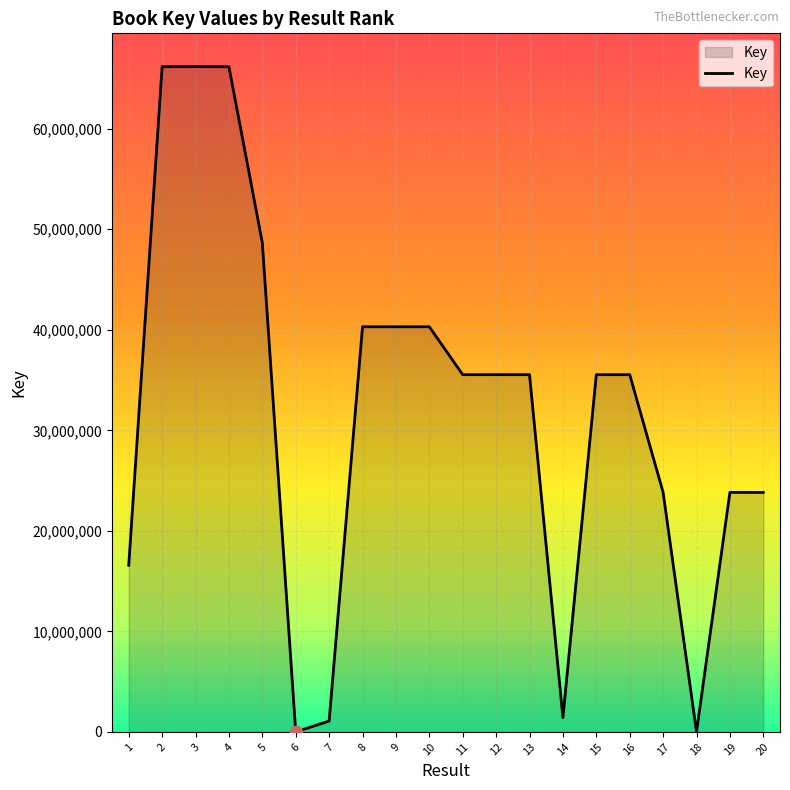

Which has a higher value, 20 or 10?

10